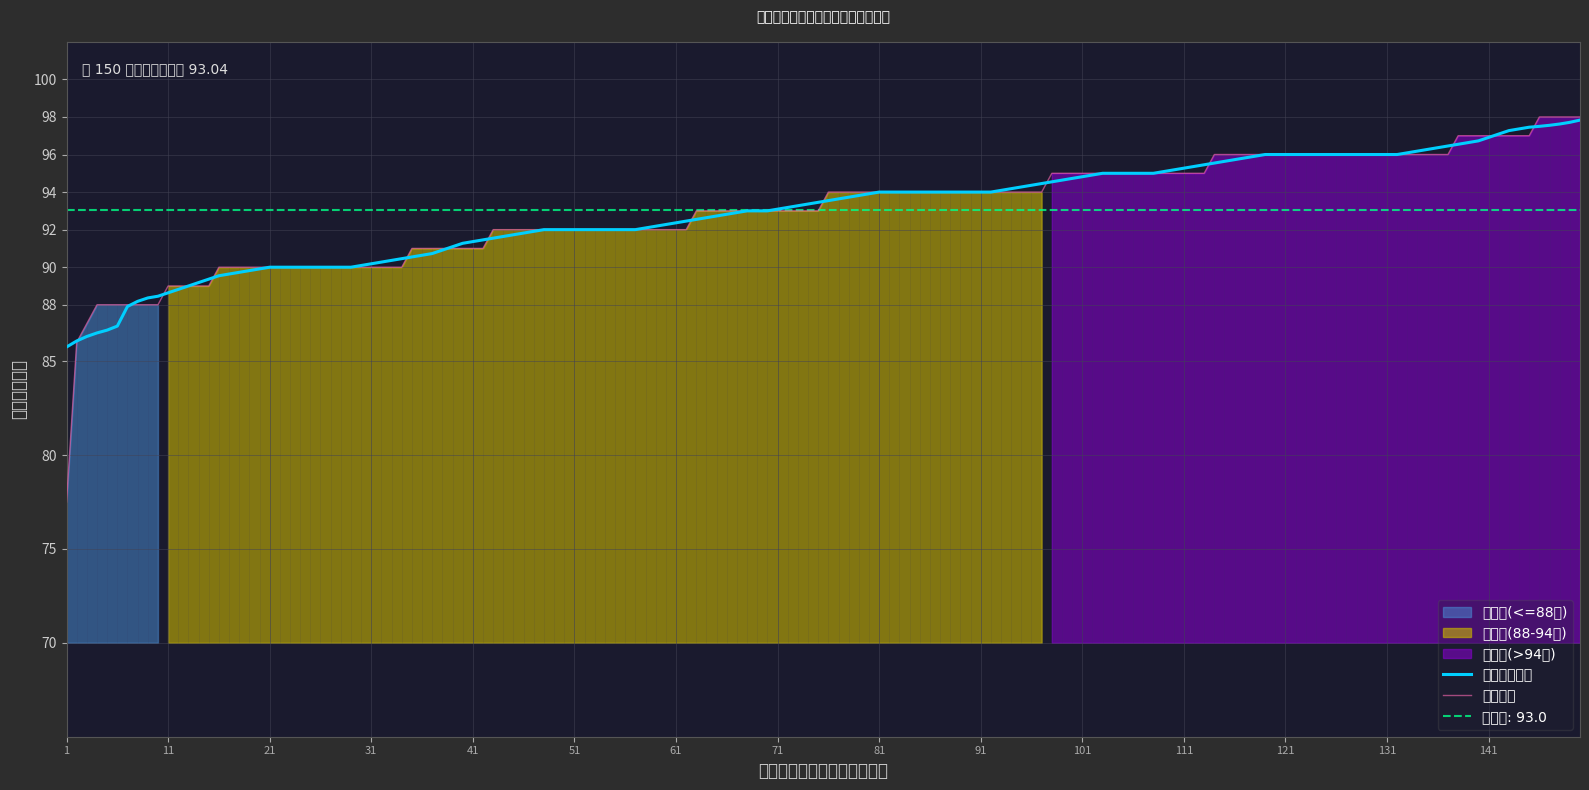

What is the maximum value for 分数滑动均值?

97.8